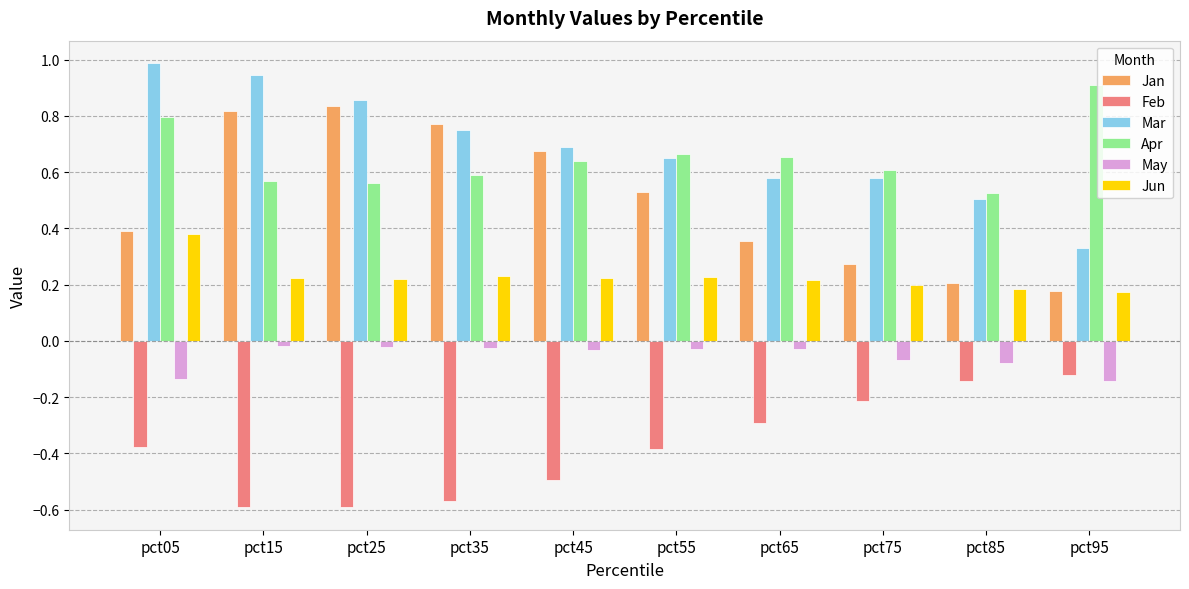

True or false: Apr has a value of 0.9 at pct15.

False